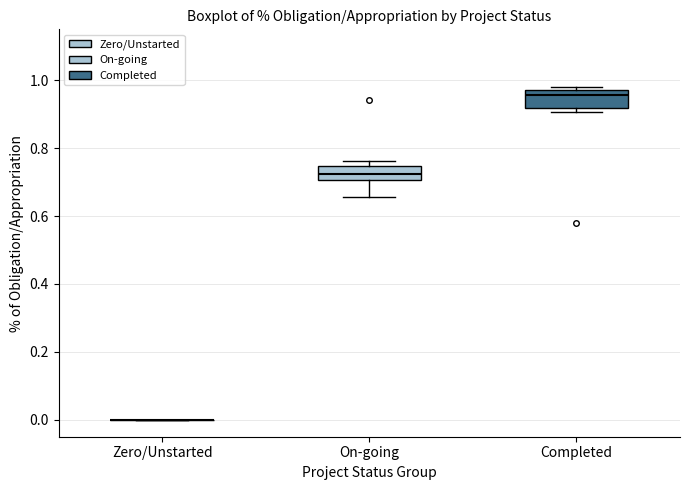

Reading left to right, transcribe this box plot: for each box, give where its median line is, the range the box spans, and where its two whiskers end, as read against the y-axis. The values are not printed on the chart, so give them approximately, as read against the axis.

Zero/Unstarted: box collapsed to a line at 0.00, whiskers 0.00 to 0.00
On-going: median 0.72, box 0.70 to 0.74, whiskers 0.66 to 0.76
Completed: median 0.96, box 0.92 to 0.98, whiskers 0.90 to 0.98 (just above the box's upper edge)